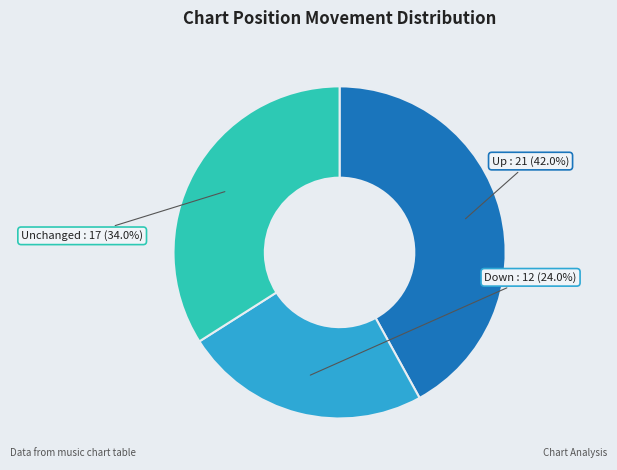

How many slices are in this pie chart?

3